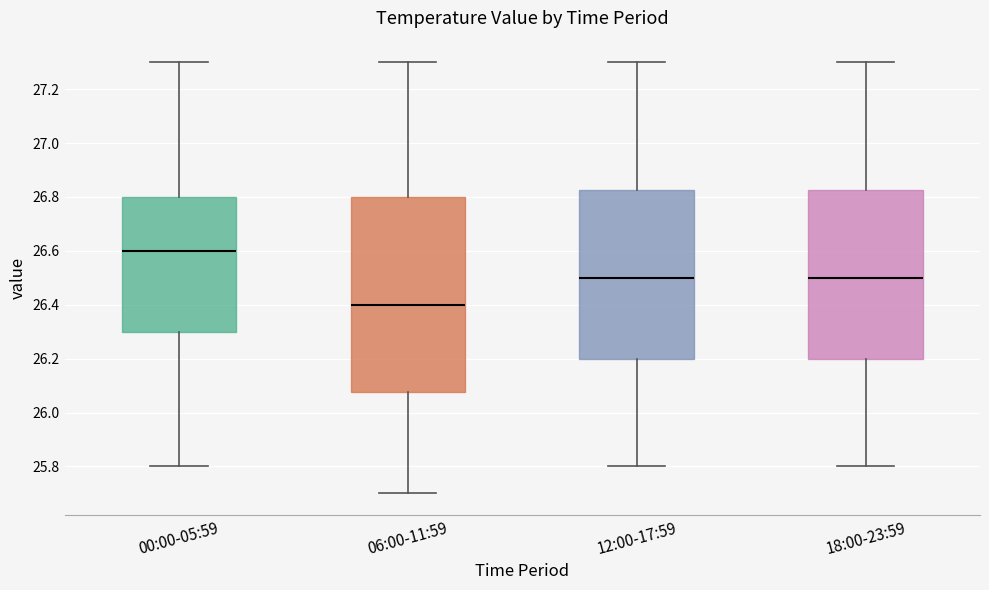

Where does the upper whisker of the box for 00:00-05:59 end on the y-axis? The values are not printed on the chart, so give them approximately, as read against the axis.

27.30